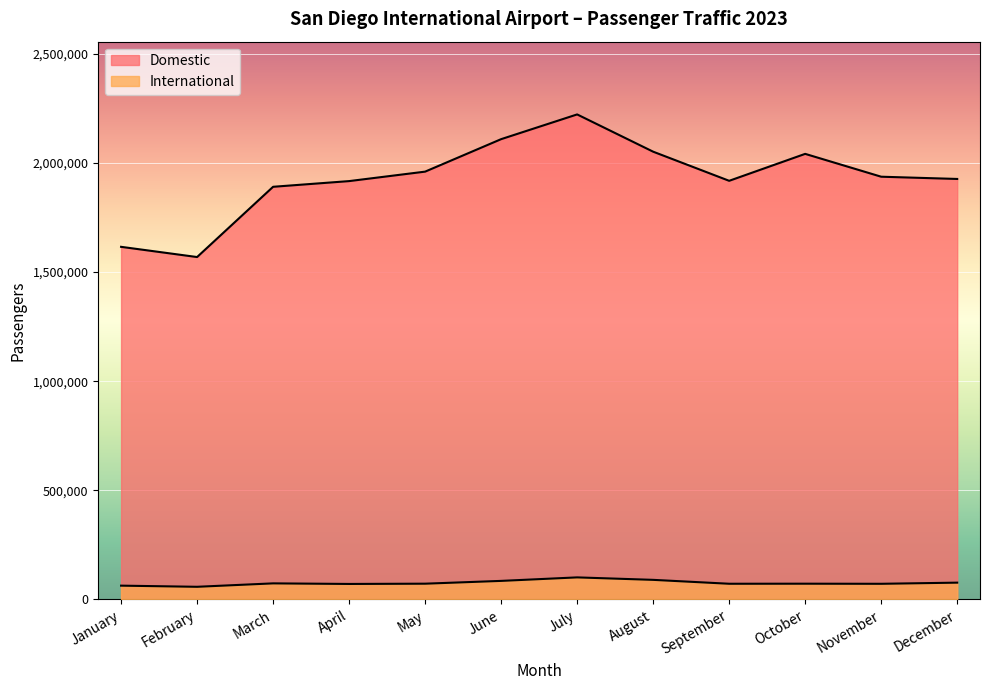

True or false: Domestic has a value of 1926252 at December.

True